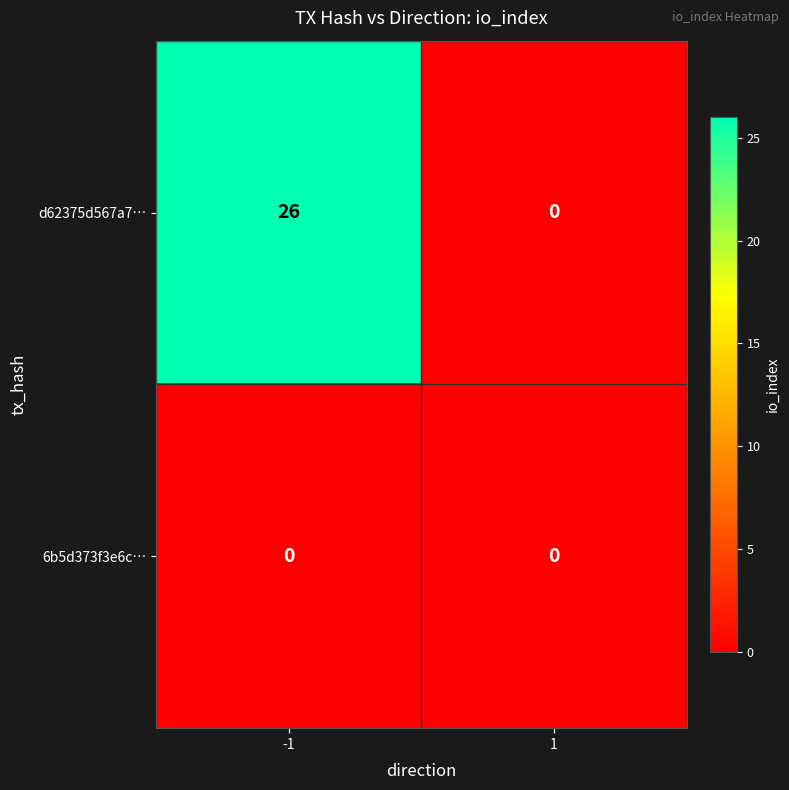

List the series in order of their overall mean, highest first.

d62375d567a7…, 6b5d373f3e6c…